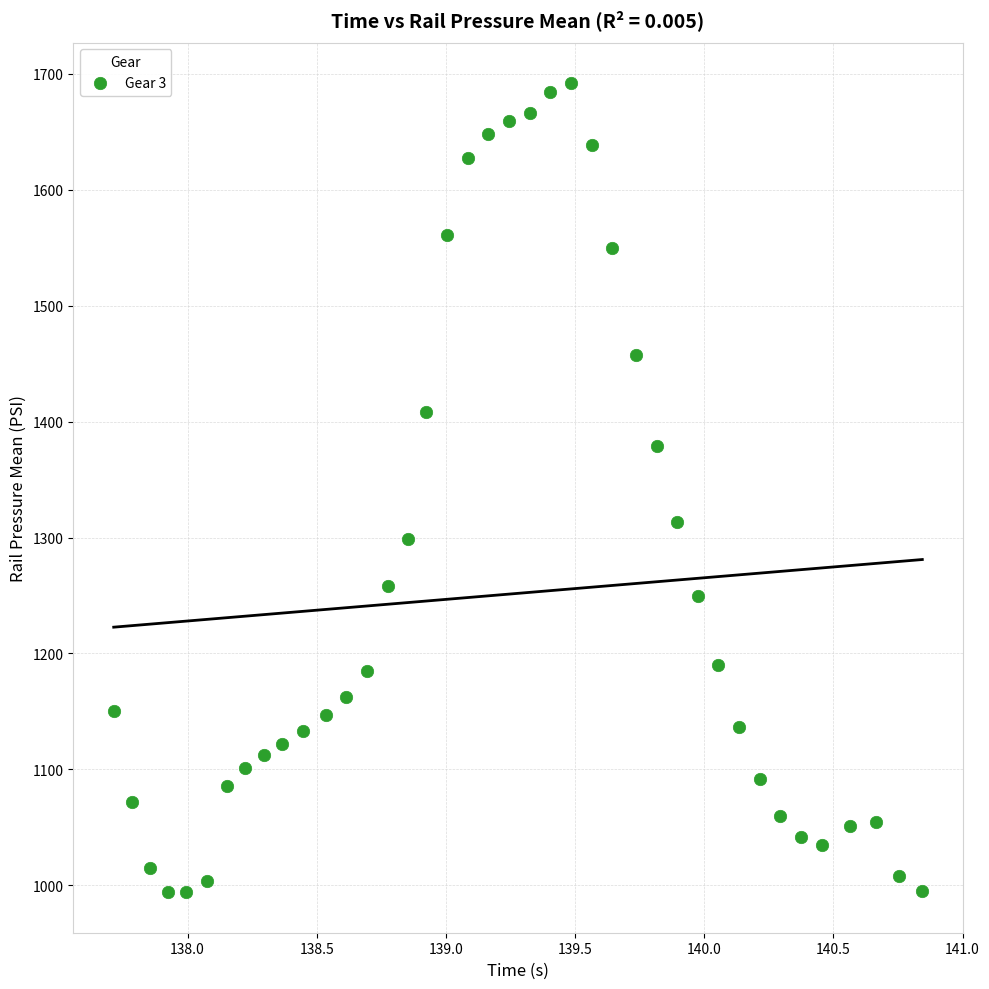

What is the range of Y values (max minus min)?

698.3